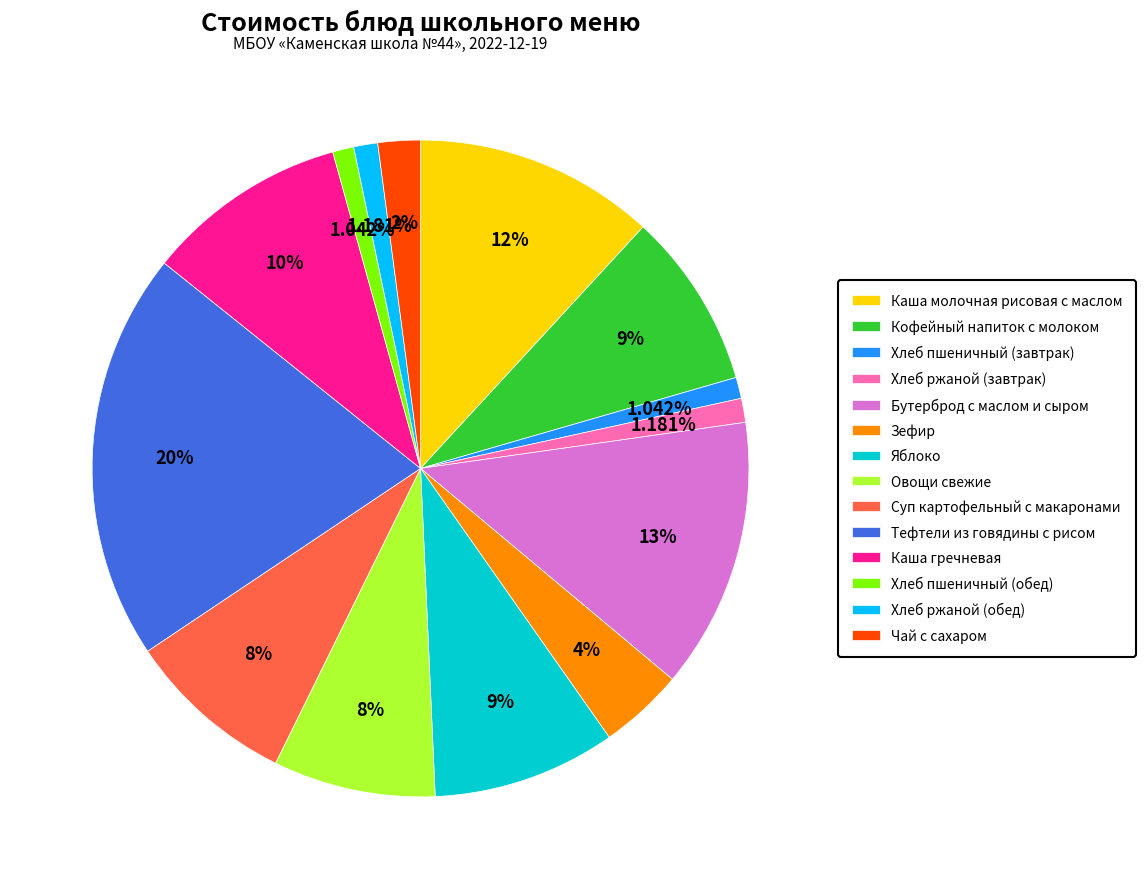

Is there a majority slice in this chart?

No